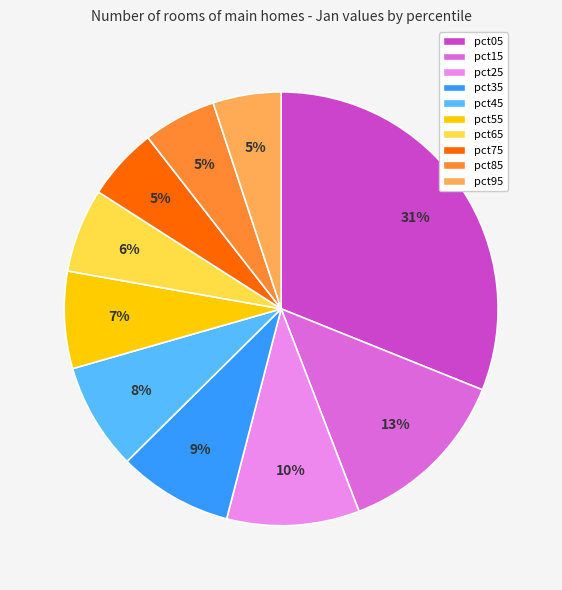

What is the largest slice in the pie chart?

pct05